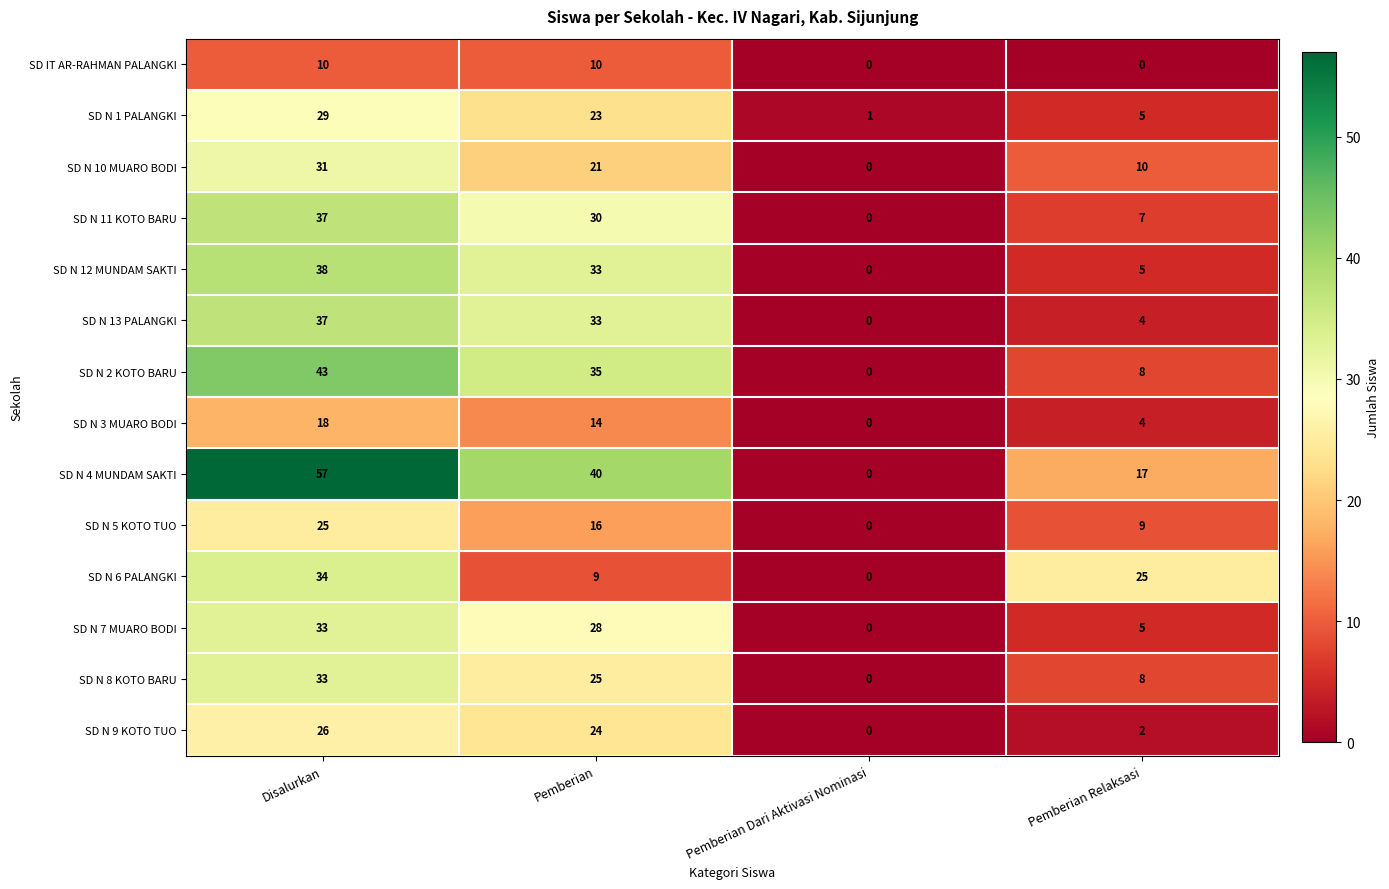

What is the greatest value displayed?

57